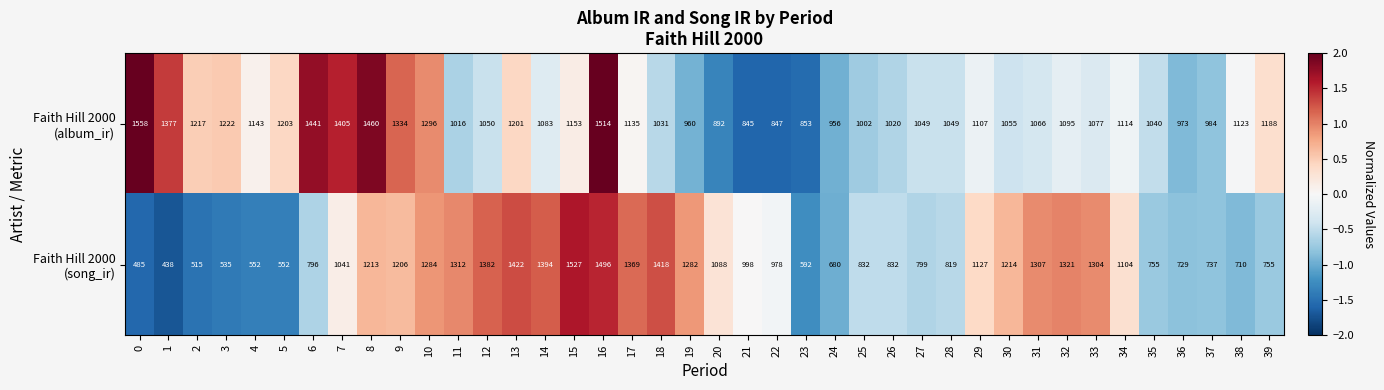

What is the maximum value shown in the chart?

1558